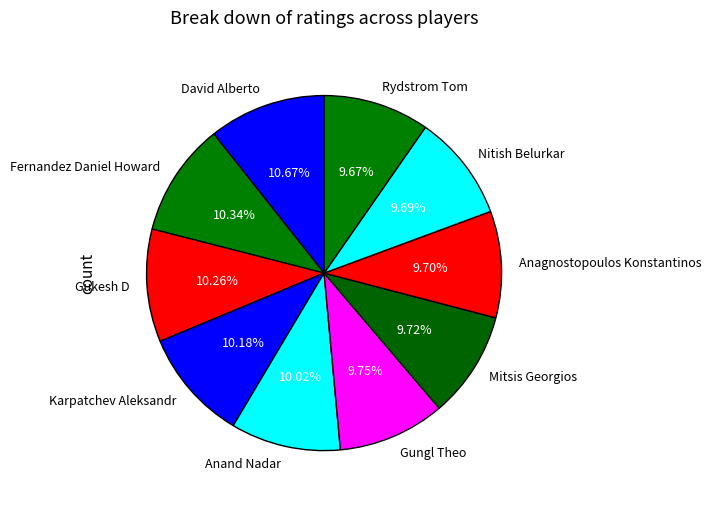

Approximately how many times larger is the value at Rydstrom Tom compared to Nitish Belurkar?

1.0